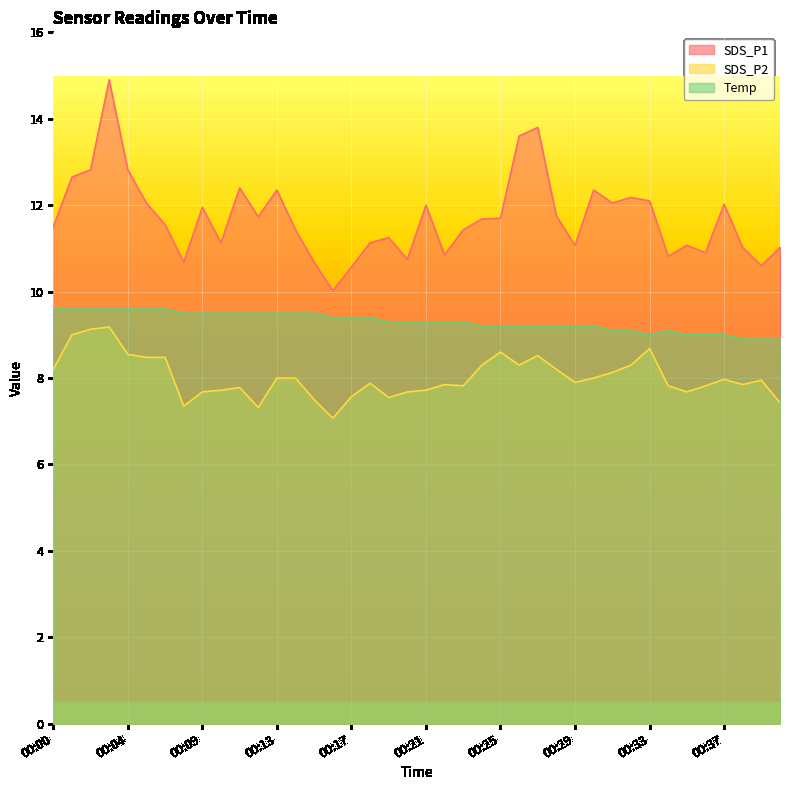

True or false: Temp has a value of 9.2 at 00:24.

True